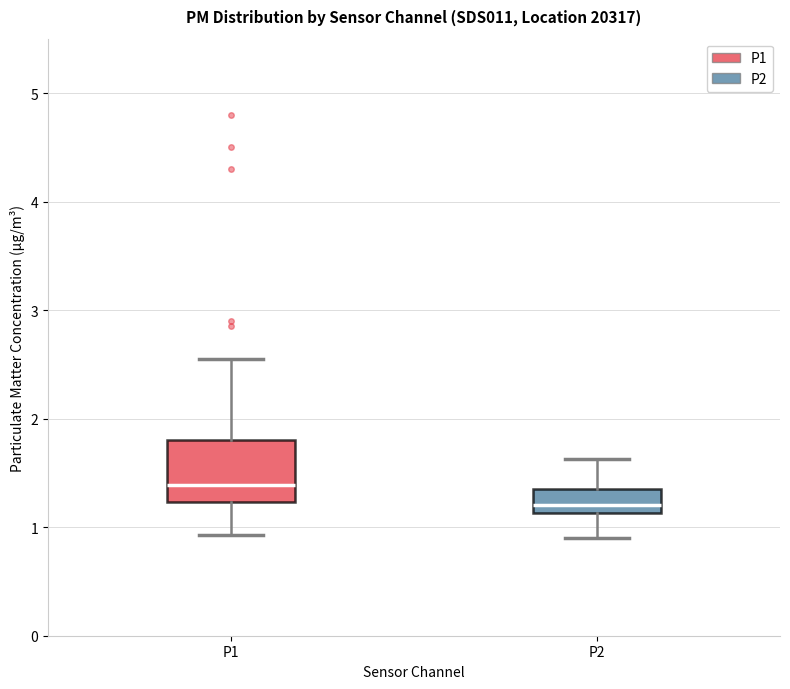

Which box is the tallest, from its lower edge to its upper edge?

P1